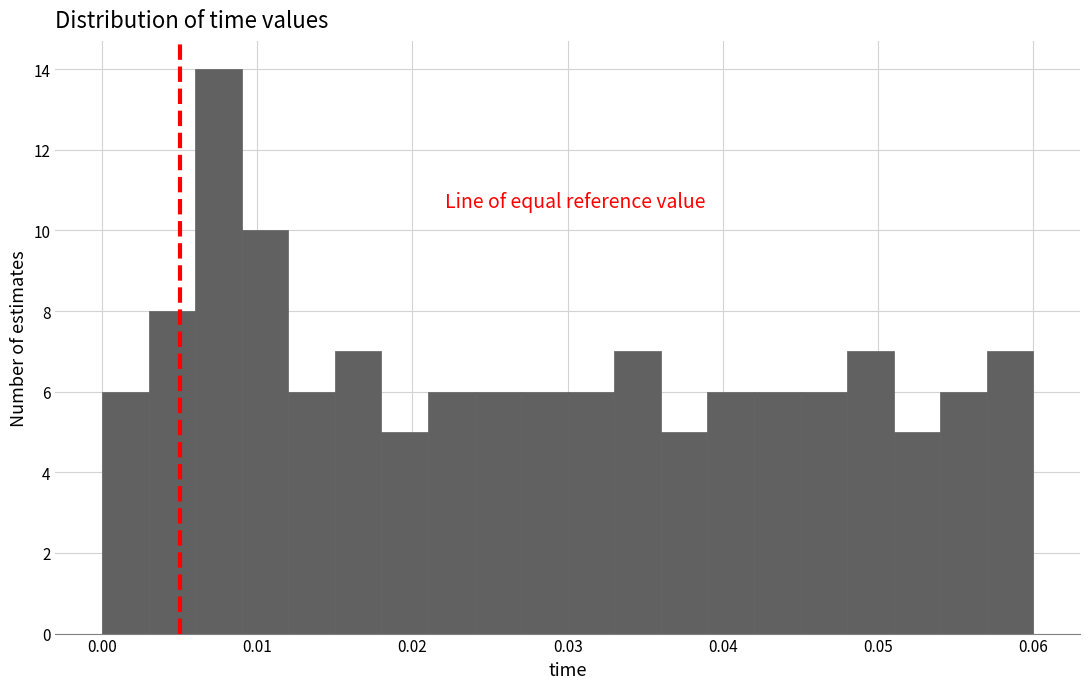

Around what value on the x-axis is the tallest bar? Give the approximate position of its centre, as read against the axis.

0.008